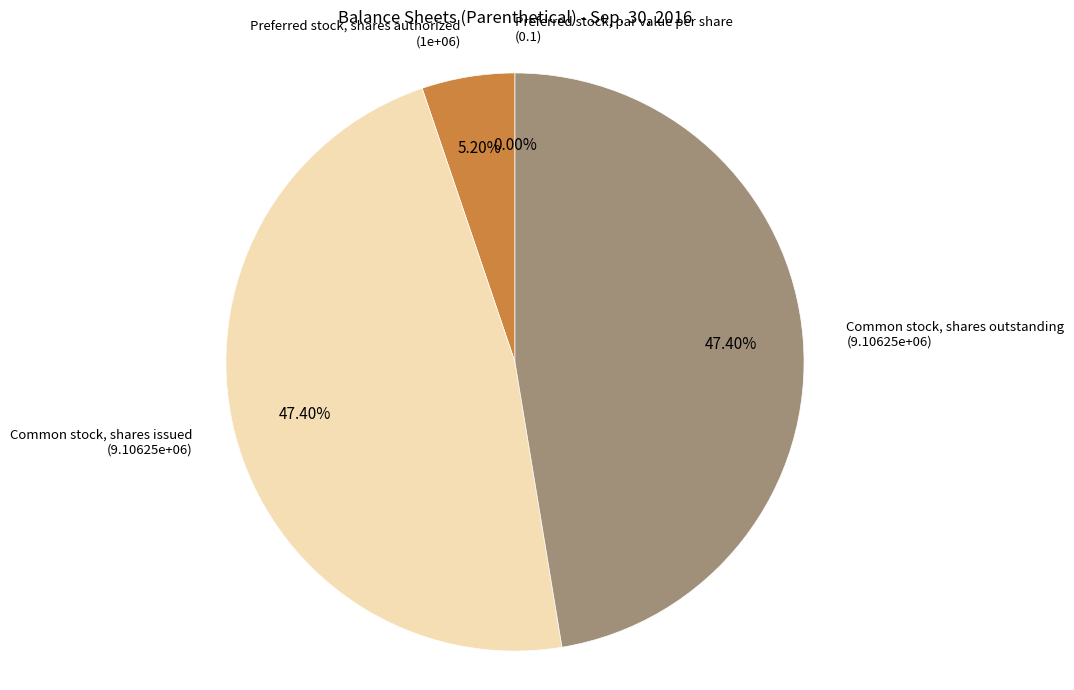

How many segments does this pie chart have?

4